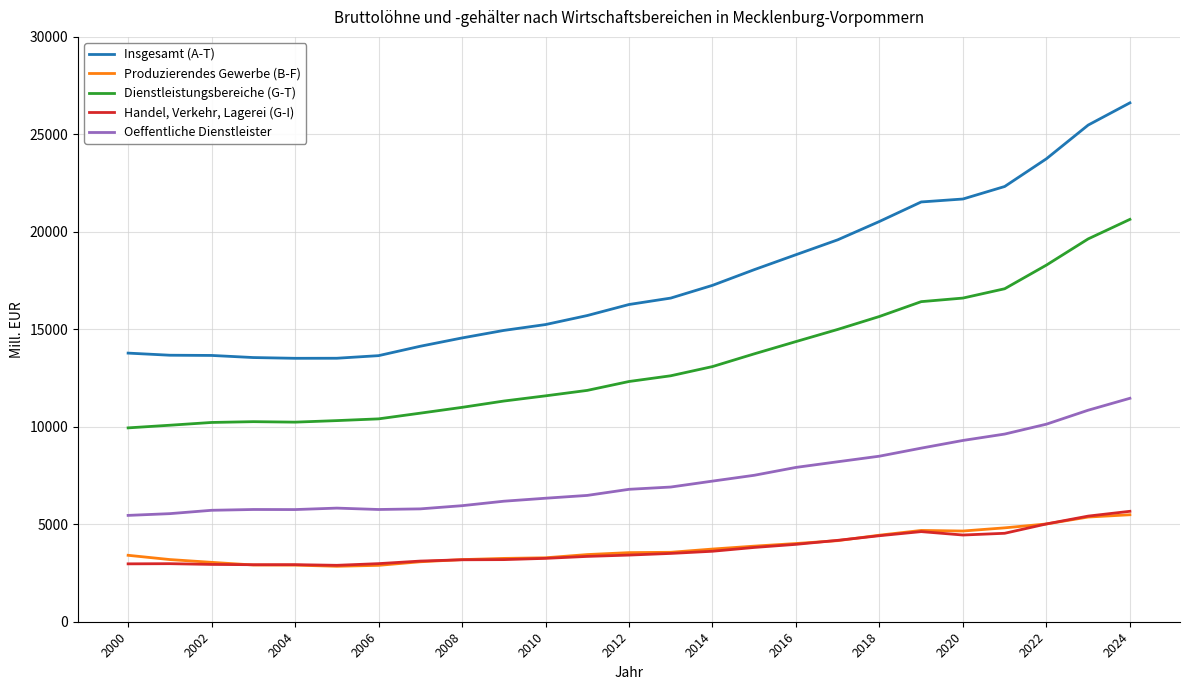

What is the highest value of the Insgesamt (A-T) series?

26616.8